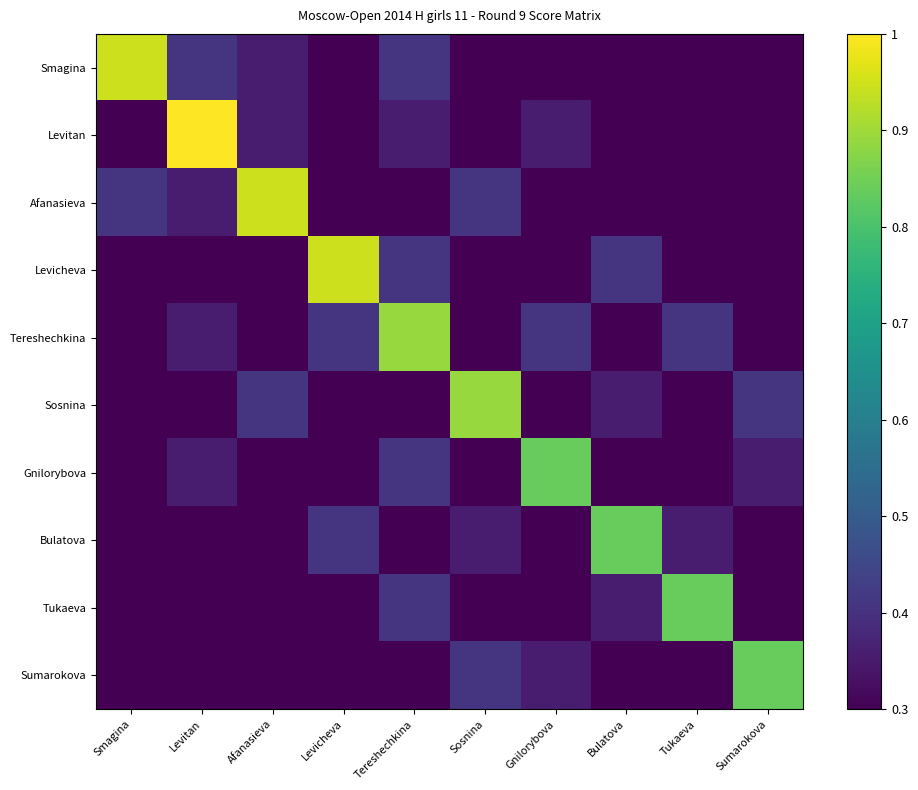

Reading right to left, transcribe all the data shown in this chart.

Smagina: Sumarokova=0.3	Tukaeva=0.3	Bulatova=0.3	Gnilorybova=0.3	Sosnina=0.3	Tereshechkina=0.4	Levicheva=0.3	Afanasieva=0.4	Levitan=0.4	Smagina=0.9
Levitan: Sumarokova=0.3	Tukaeva=0.3	Bulatova=0.3	Gnilorybova=0.4	Sosnina=0.3	Tereshechkina=0.4	Levicheva=0.3	Afanasieva=0.4	Levitan=1.0	Smagina=0.3
Afanasieva: Sumarokova=0.3	Tukaeva=0.3	Bulatova=0.3	Gnilorybova=0.3	Sosnina=0.4	Tereshechkina=0.3	Levicheva=0.3	Afanasieva=0.9	Levitan=0.4	Smagina=0.4
Levicheva: Sumarokova=0.3	Tukaeva=0.3	Bulatova=0.4	Gnilorybova=0.3	Sosnina=0.3	Tereshechkina=0.4	Levicheva=0.9	Afanasieva=0.3	Levitan=0.3	Smagina=0.3
Tereshechkina: Sumarokova=0.3	Tukaeva=0.4	Bulatova=0.3	Gnilorybova=0.4	Sosnina=0.3	Tereshechkina=0.9	Levicheva=0.4	Afanasieva=0.3	Levitan=0.4	Smagina=0.3
Sosnina: Sumarokova=0.4	Tukaeva=0.3	Bulatova=0.4	Gnilorybova=0.3	Sosnina=0.9	Tereshechkina=0.3	Levicheva=0.3	Afanasieva=0.4	Levitan=0.3	Smagina=0.3
Gnilorybova: Sumarokova=0.4	Tukaeva=0.3	Bulatova=0.3	Gnilorybova=0.8	Sosnina=0.3	Tereshechkina=0.4	Levicheva=0.3	Afanasieva=0.3	Levitan=0.4	Smagina=0.3
Bulatova: Sumarokova=0.3	Tukaeva=0.4	Bulatova=0.8	Gnilorybova=0.3	Sosnina=0.4	Tereshechkina=0.3	Levicheva=0.4	Afanasieva=0.3	Levitan=0.3	Smagina=0.3
Tukaeva: Sumarokova=0.3	Tukaeva=0.8	Bulatova=0.4	Gnilorybova=0.3	Sosnina=0.3	Tereshechkina=0.4	Levicheva=0.3	Afanasieva=0.3	Levitan=0.3	Smagina=0.3
Sumarokova: Sumarokova=0.8	Tukaeva=0.3	Bulatova=0.3	Gnilorybova=0.4	Sosnina=0.4	Tereshechkina=0.3	Levicheva=0.3	Afanasieva=0.3	Levitan=0.3	Smagina=0.3